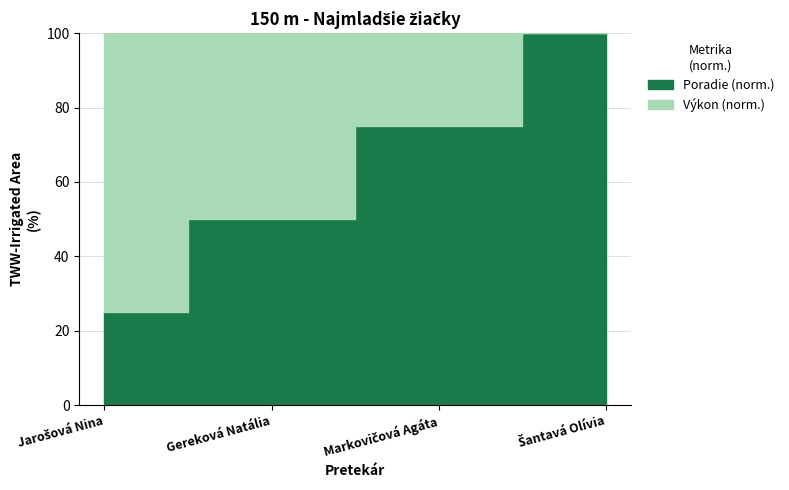

What is the difference between the values at Markovičová Agáta and Šantavá Olívia?

25